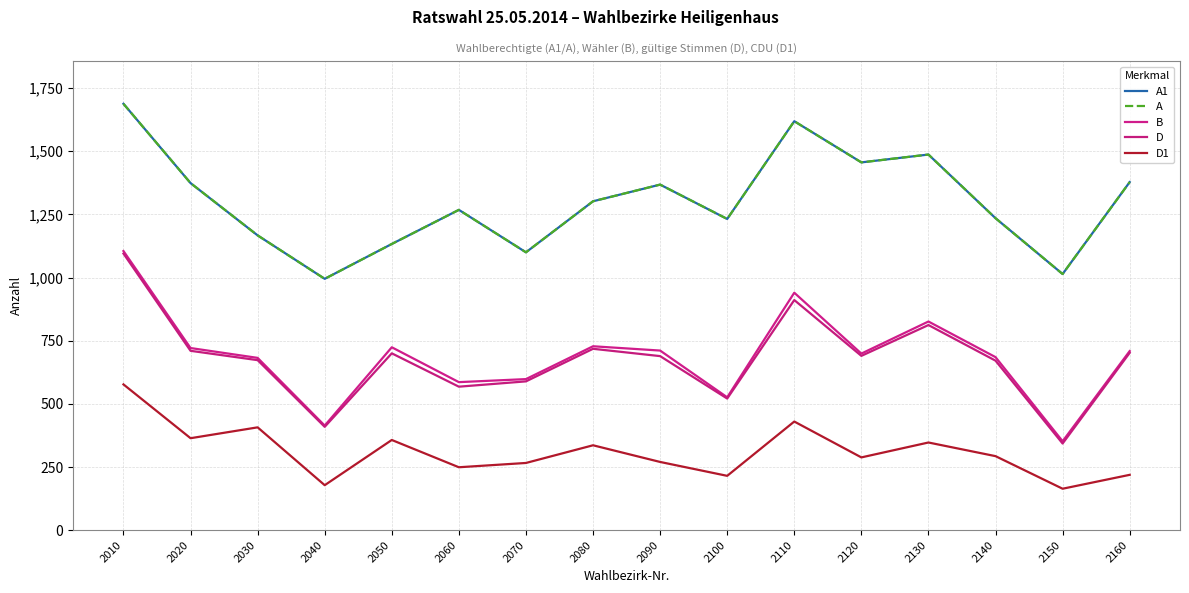

How many lines are shown in the chart?

5